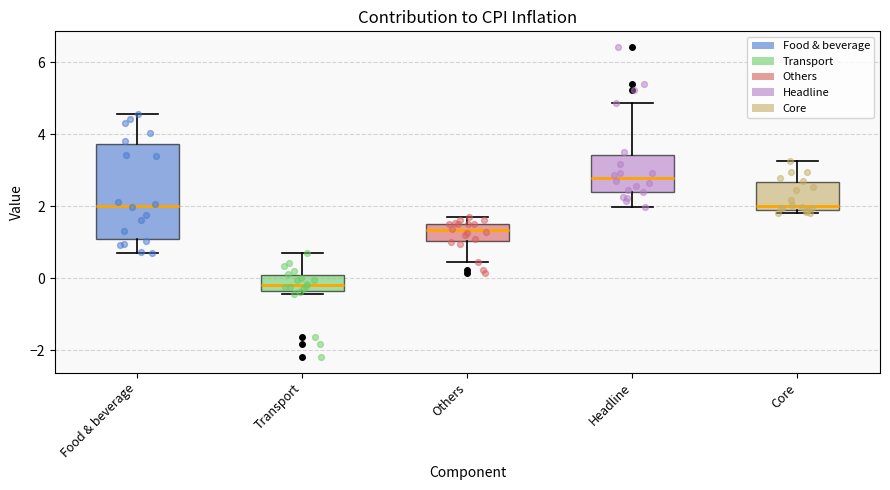

Which box has the lowest median line?

Transport